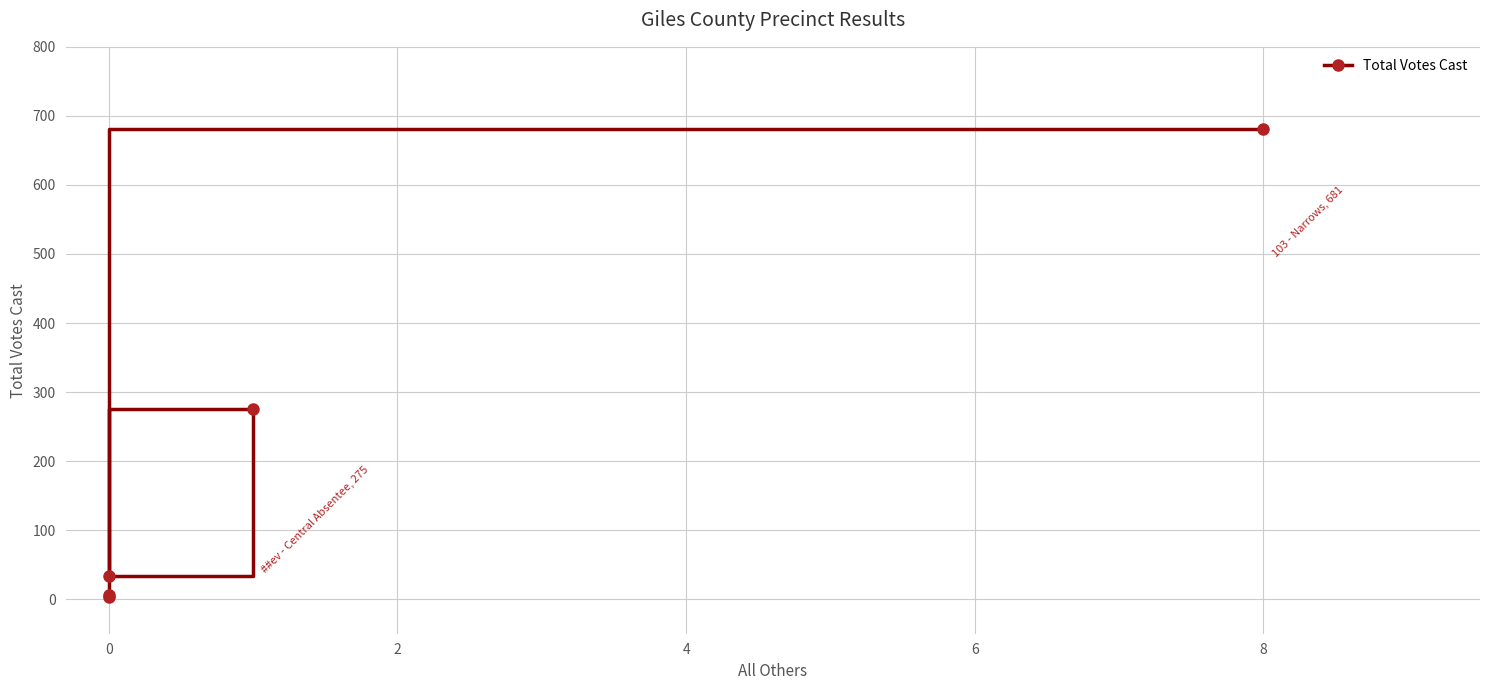

Does the chart display data point markers on the line(s)?

Yes